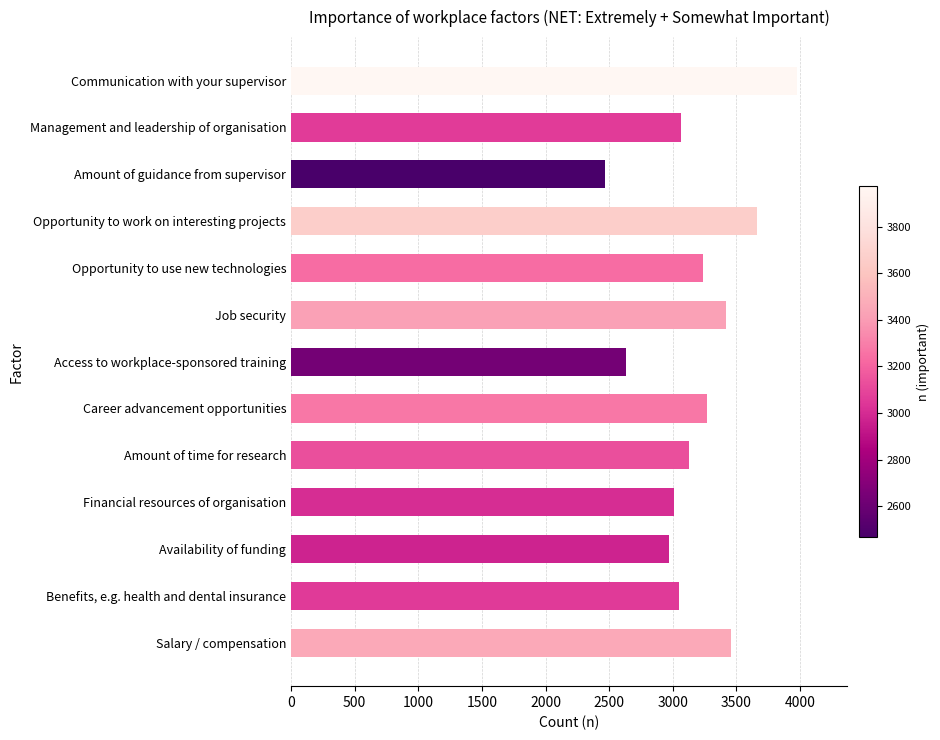

Rank the categories by value from highest to lowest.

Communication with your supervisor, Opportunity to work on interesting projects, Salary / compensation, Job security, Career advancement opportunities, Opportunity to use new technologies, Amount of time for research, Management and leadership of organisation, Benefits, e.g. health and dental insurance, Financial resources of organisation, Availability of funding, Access to workplace-sponsored training, Amount of guidance from supervisor